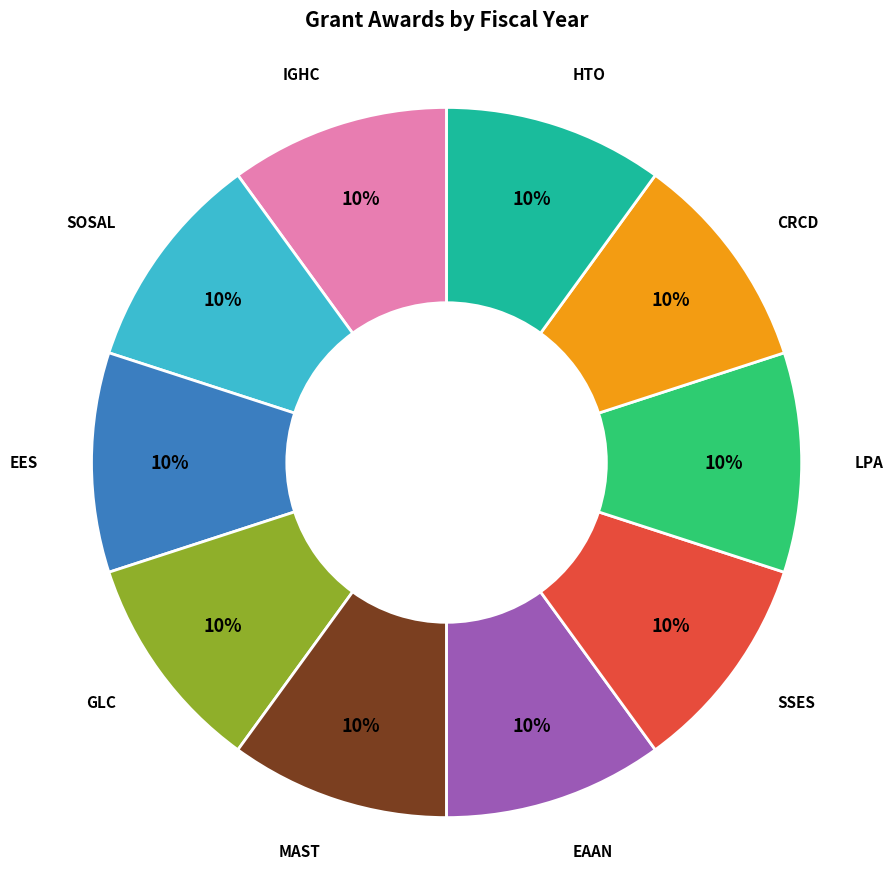

Is there a majority slice in this chart?

No